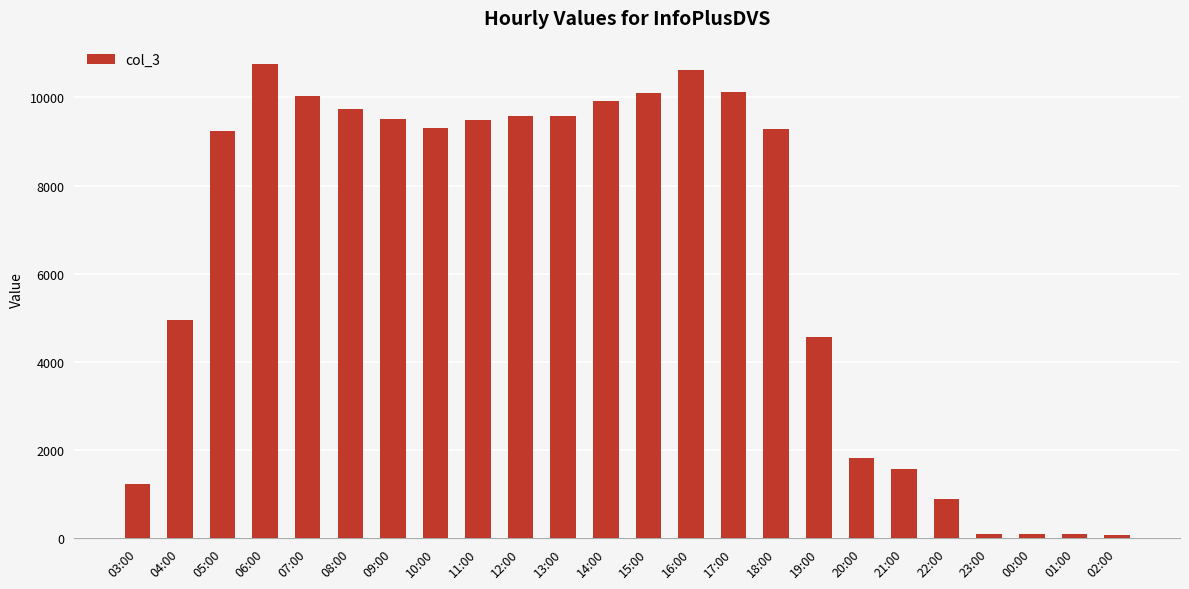

Which has a higher value, 17:00 or 18:00?

17:00